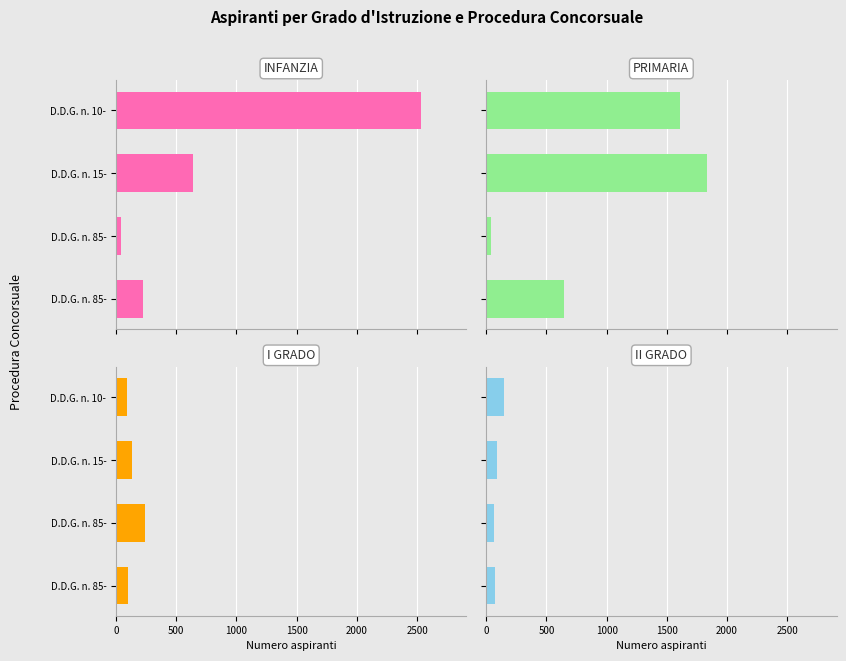

How many bars are there in each group?

4